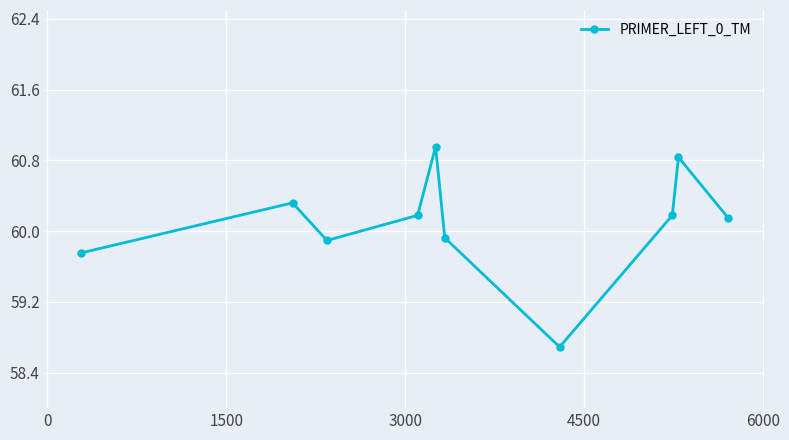

What is the minimum value shown in the chart?

58.7